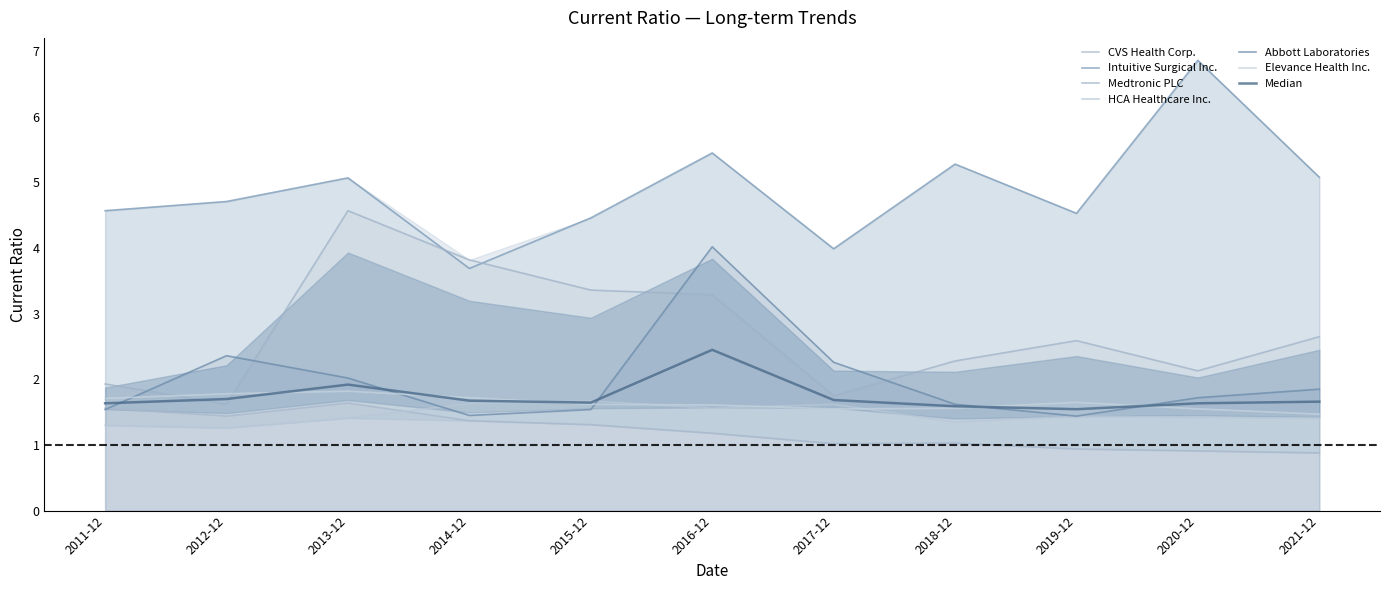

How many values in the CVS Health Corp. series are below 1?

3